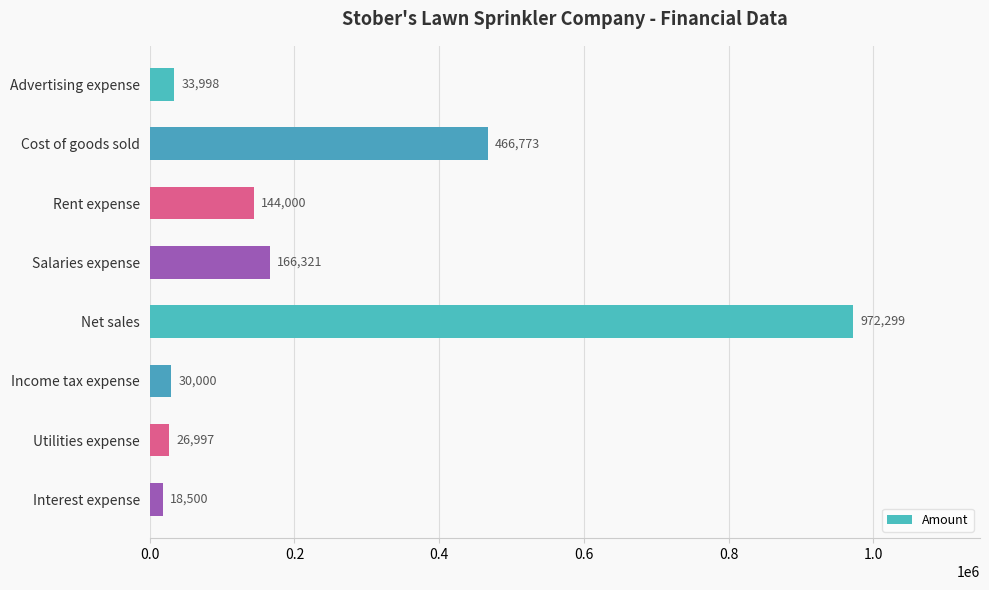

What is the value of the 5th bar from the top?

972299